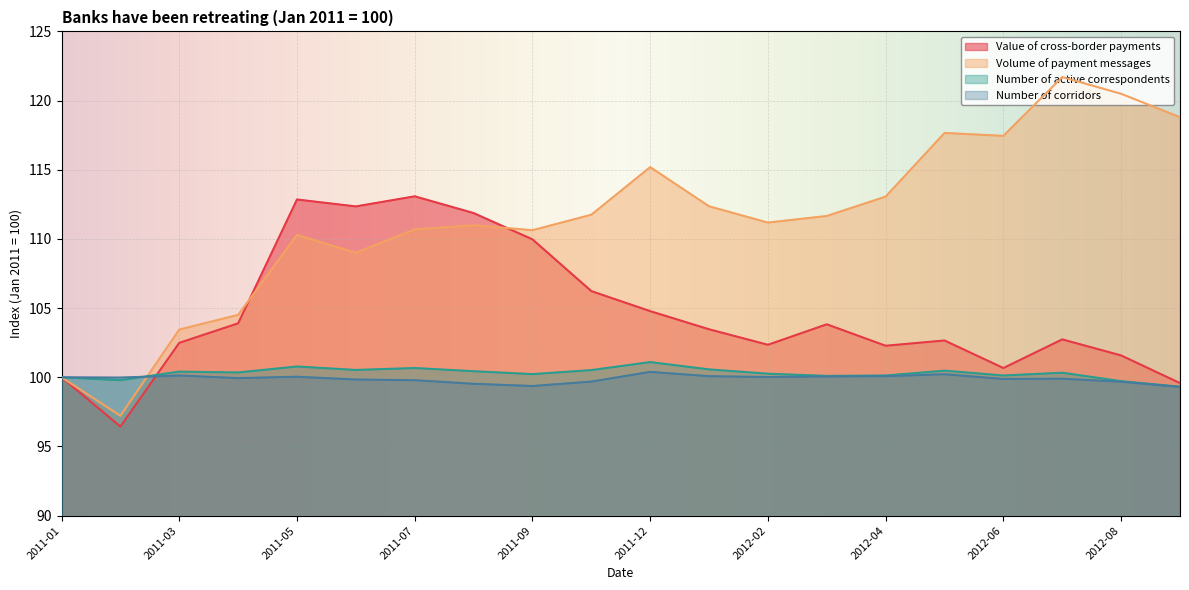

Reading left to right, list all the values displayed in this chart.

Value of cross-border payments: 2011-01=100.0	2011-02=96.4	2011-03=102.5	2011-04=103.9	2011-05=112.8	2011-06=112.3	2011-07=113.1	2011-08=111.9	2011-09=110.0	2011-11=106.2	2011-12=104.8	2012-01=103.5	2012-02=102.3	2012-03=103.8	2012-04=102.3	2012-05=102.7	2012-06=100.7	2012-07=102.7	2012-08=101.6	2012-09=99.6
Volume of payment messages: 2011-01=100.0	2011-02=97.2	2011-03=103.5	2011-04=104.5	2011-05=110.3	2011-06=109.0	2011-07=110.7	2011-08=111.0	2011-09=110.6	2011-11=111.8	2011-12=115.2	2012-01=112.4	2012-02=111.2	2012-03=111.7	2012-04=113.1	2012-05=117.7	2012-06=117.5	2012-07=121.7	2012-08=120.5	2012-09=118.8
Number of active correspondents: 2011-01=100.0	2011-02=99.8	2011-03=100.4	2011-04=100.3	2011-05=100.8	2011-06=100.5	2011-07=100.7	2011-08=100.4	2011-09=100.2	2011-11=100.5	2011-12=101.1	2012-01=100.6	2012-02=100.3	2012-03=100.1	2012-04=100.1	2012-05=100.5	2012-06=100.1	2012-07=100.3	2012-08=99.7	2012-09=99.3
Number of corridors: 2011-01=100.0	2011-02=100.0	2011-03=100.1	2011-04=99.9	2011-05=100.0	2011-06=99.8	2011-07=99.8	2011-08=99.5	2011-09=99.4	2011-11=99.7	2011-12=100.4	2012-01=100.1	2012-02=100.0	2012-03=100.1	2012-04=100.1	2012-05=100.2	2012-06=99.9	2012-07=99.9	2012-08=99.7	2012-09=99.3